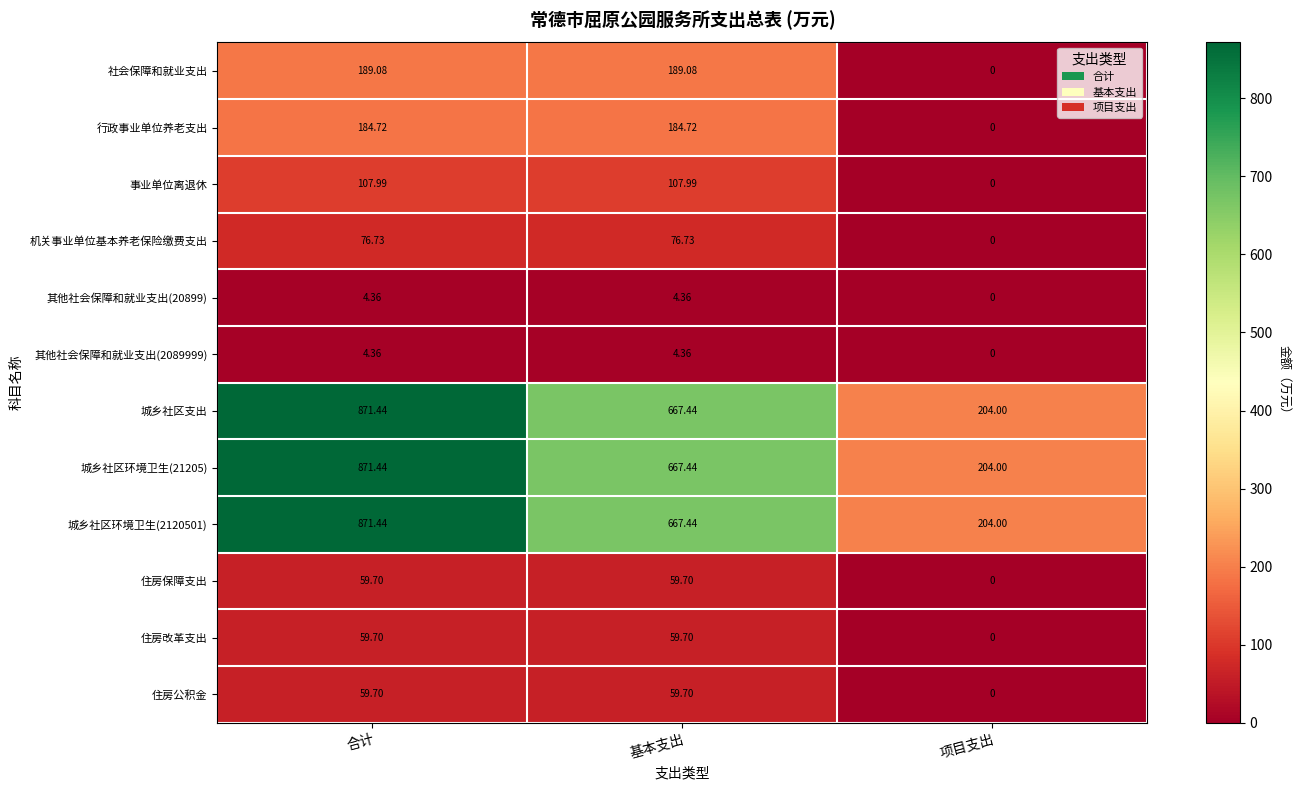

At which category is the sum across all series the highest?

合计